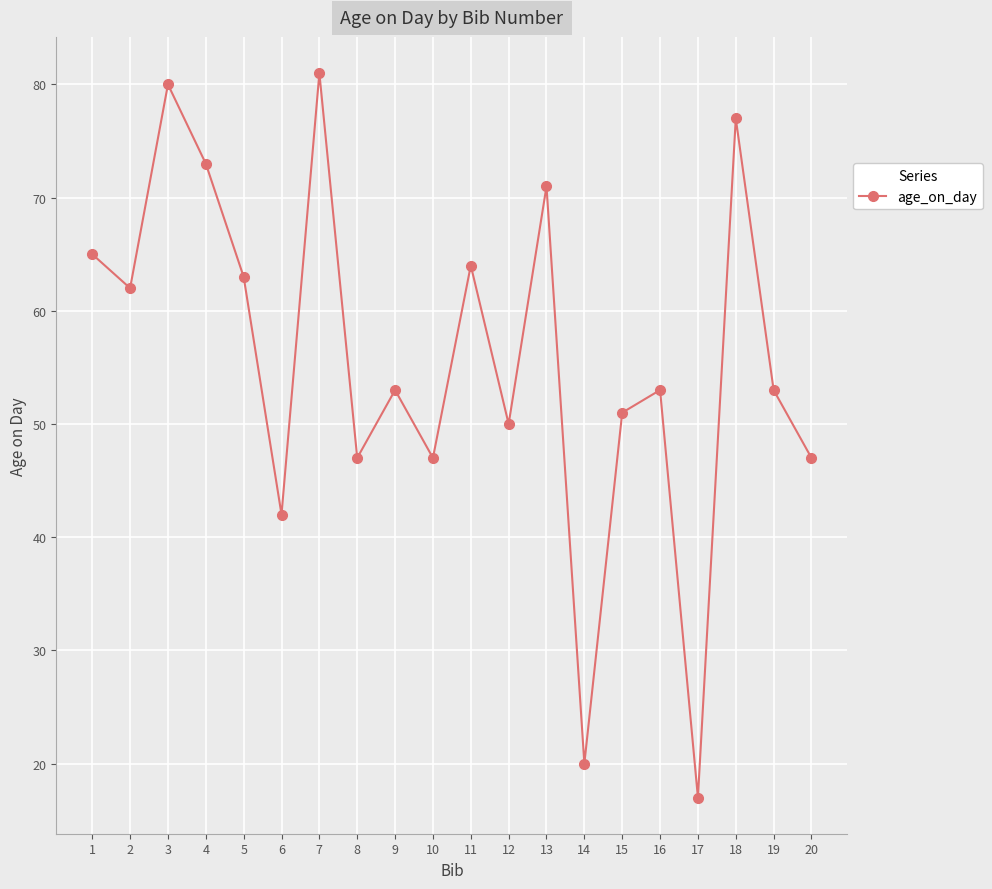

Reading left to right, extract all data points from this chart.

1=65	2=62	3=80	4=73	5=63	6=42	7=81	8=47	9=53	10=47	11=64	12=50	13=71	14=20	15=51	16=53	17=17	18=77	19=53	20=47